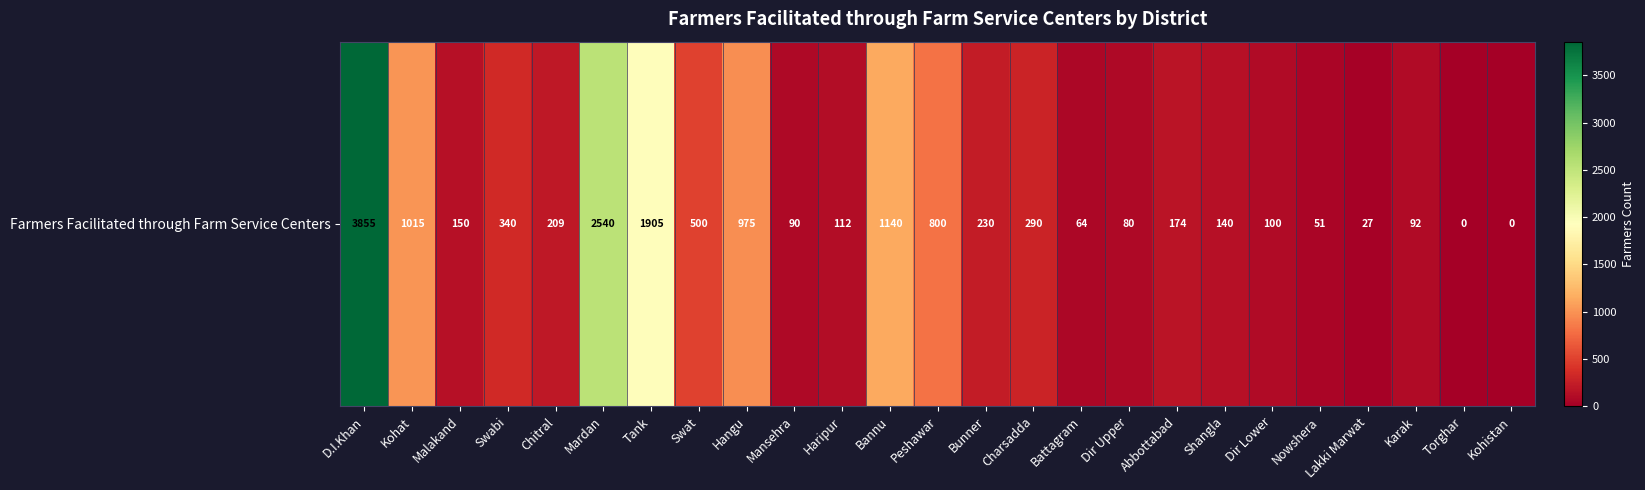

How many data points are above 174?

12